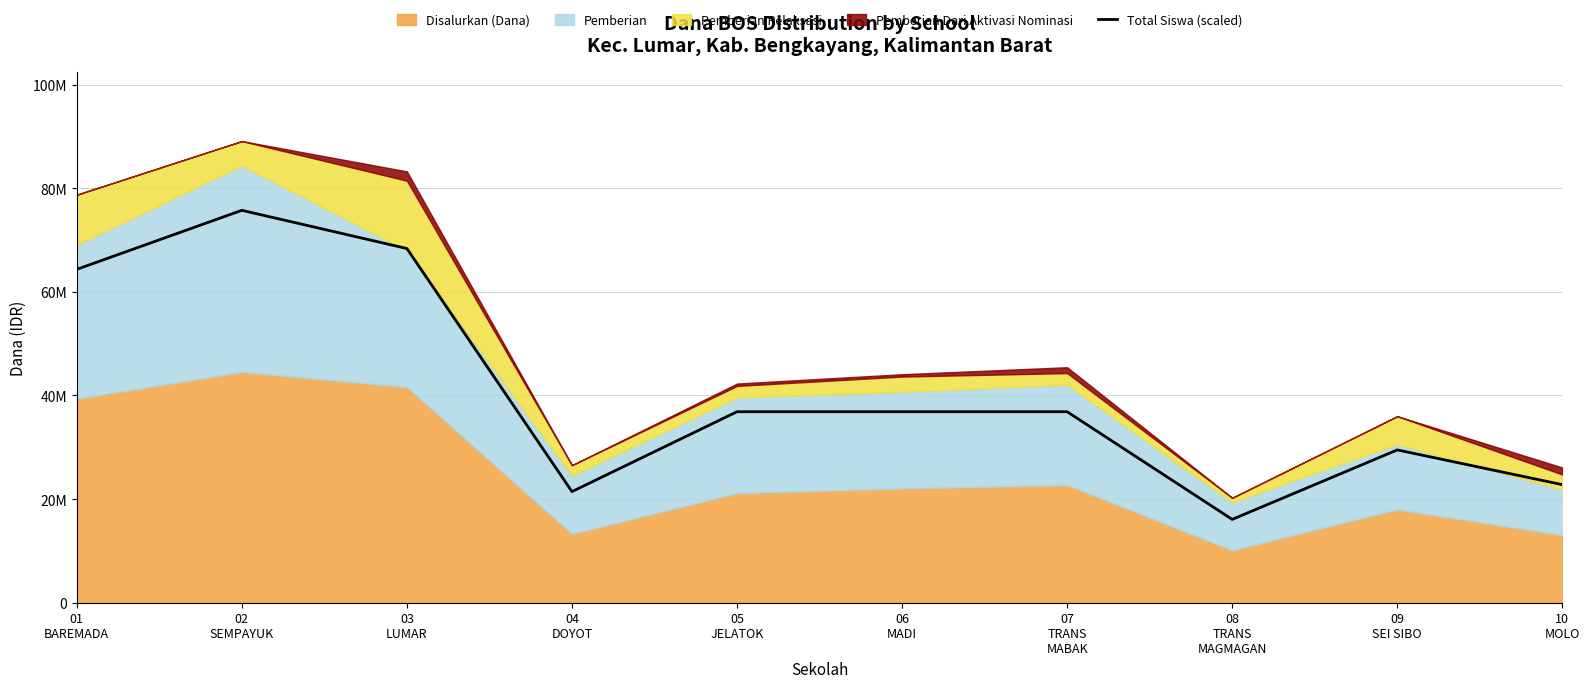

How many data points does each series have?

10